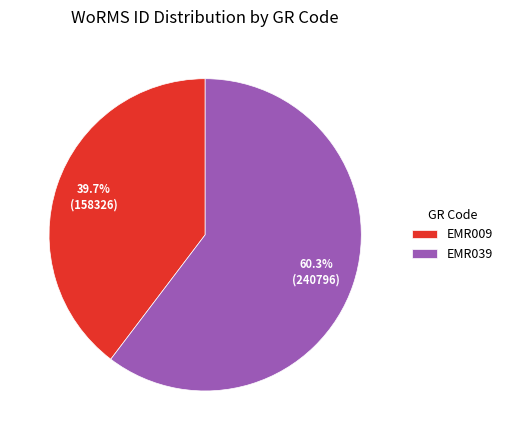

True or false: EMR009 accounts for 52% of the total.

False